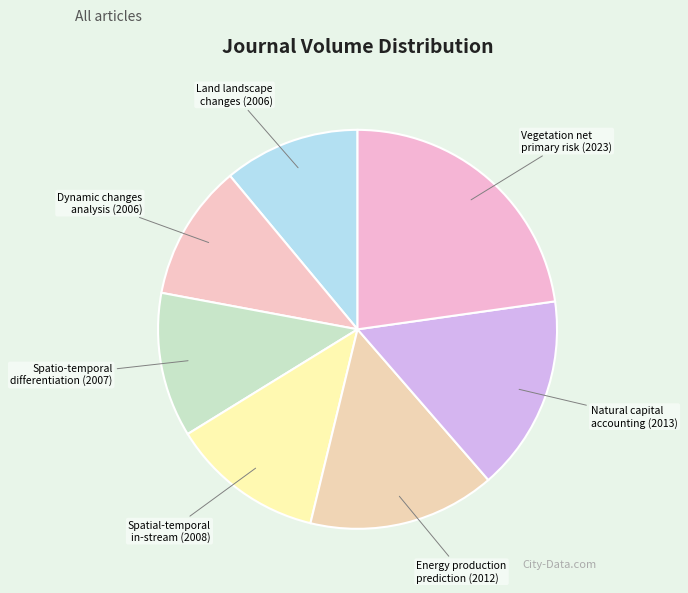

Which has a higher value, Spatial-temporal in-stream (2008) or Natural capital accounting (2013)?

Natural capital accounting (2013)